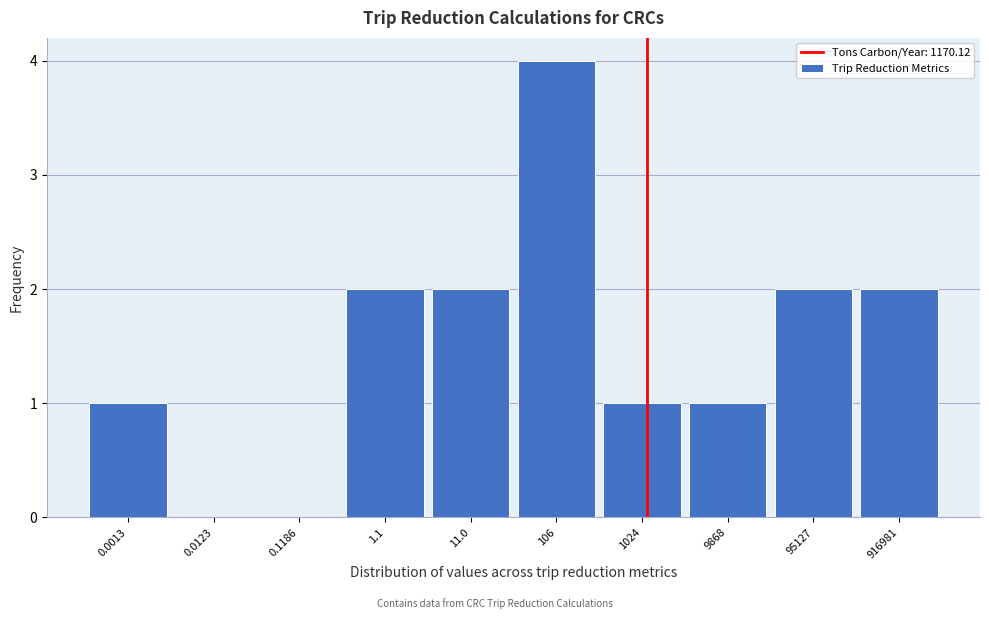

Reading left to right, extract all data points from this chart.

0.0013=1	0.0123=0	0.1186=0	1.1=2	11.0=2	106=4	1024=1	9868=1	95127=2	916981=2